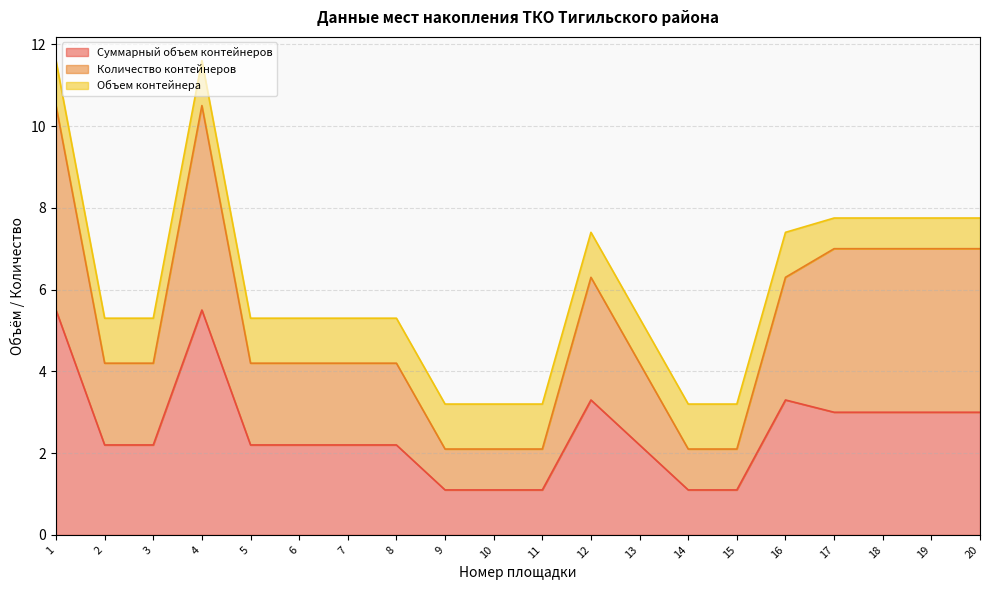

True or false: Количество контейнеров and Суммарный объем контейнеров cross at least once.

False